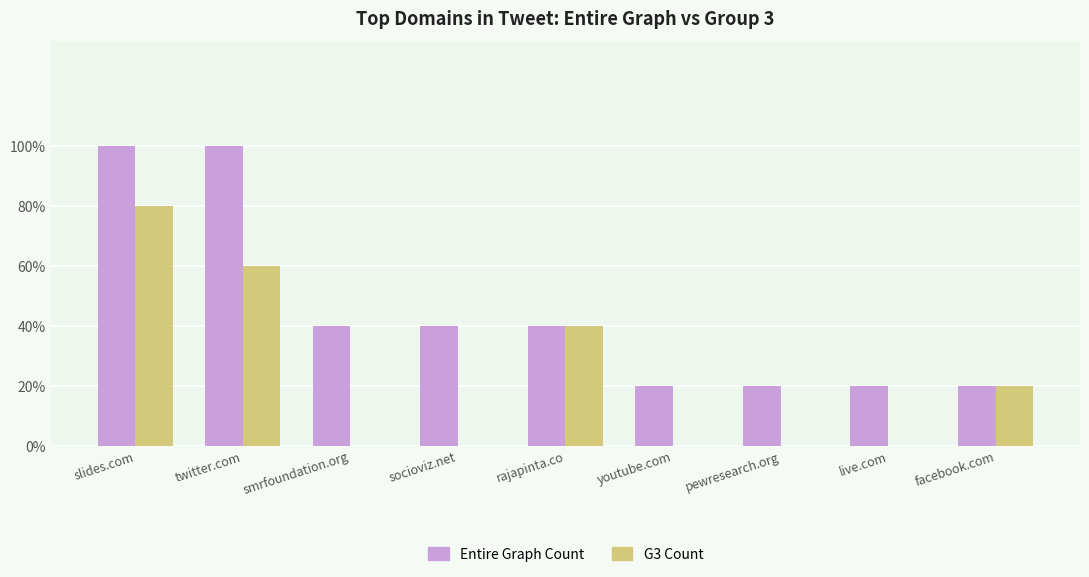

At which category does the chart reach its peak across all series?

slides.com